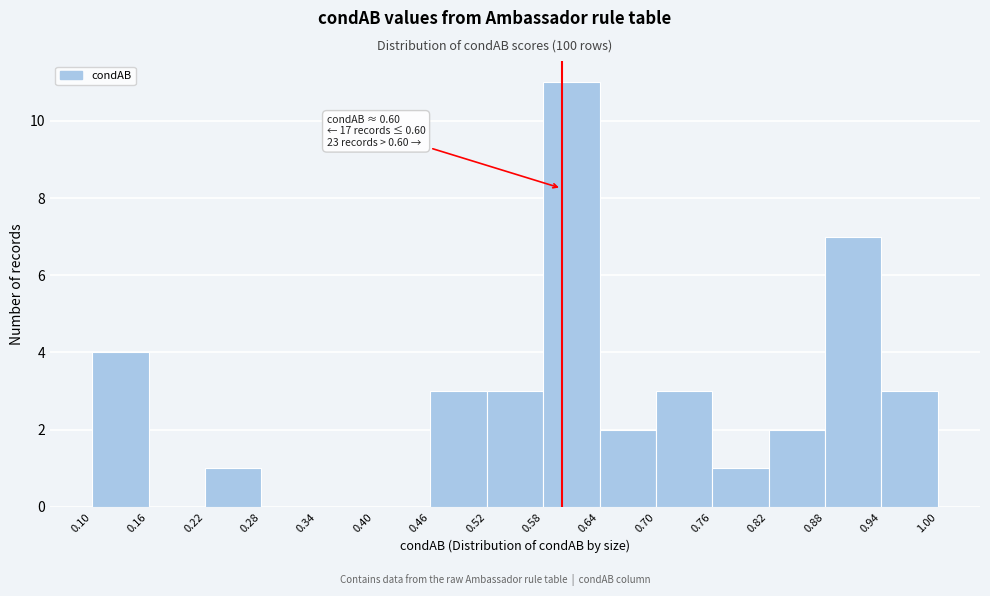

Over which range of the x-axis is the bar tallest?

0.58 to 0.64